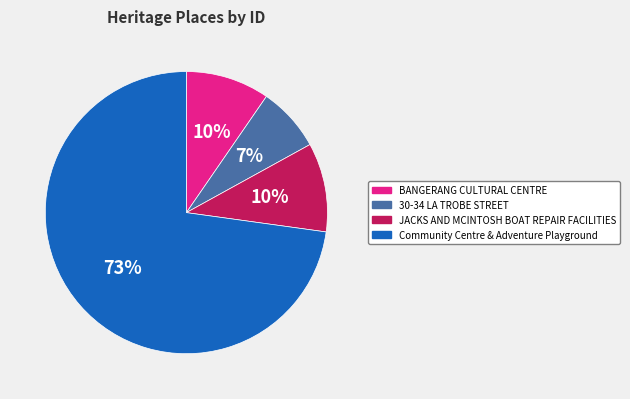

To the nearest percent, what is the difference between the Community Centre & Adventure Playground and JACKS AND MCINTOSH BOAT REPAIR FACILITIES slice percentages?

63%